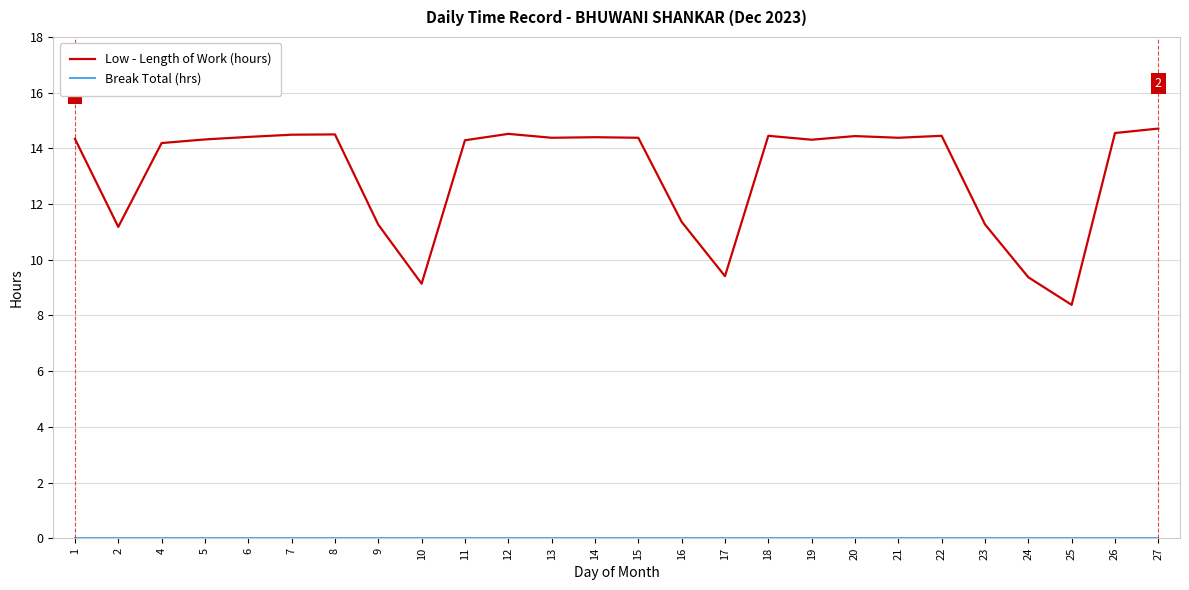

What is the spread (max minus min) of values at 24?

9.4